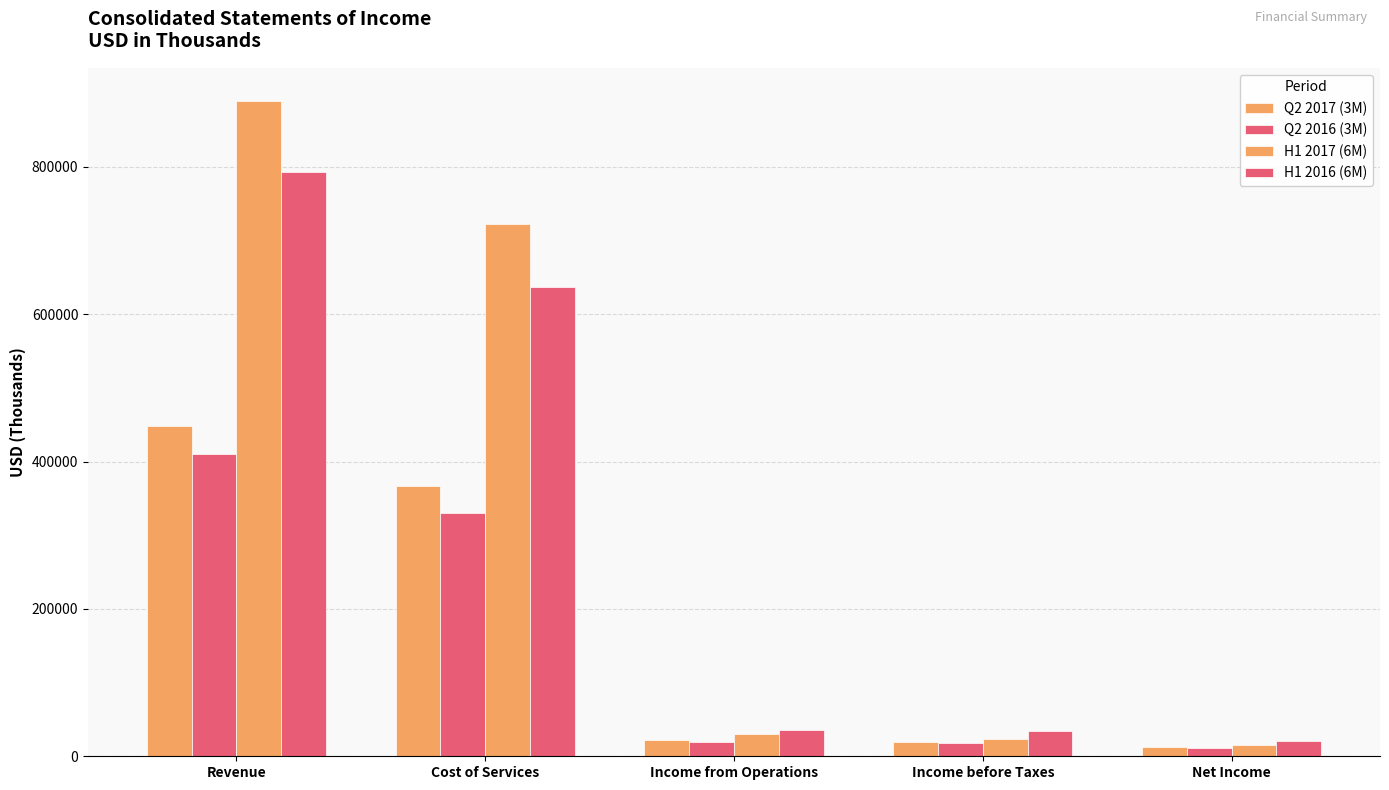

What is the sum of the Q2 2017 (3M) values at Revenue and Income from Operations?

470310